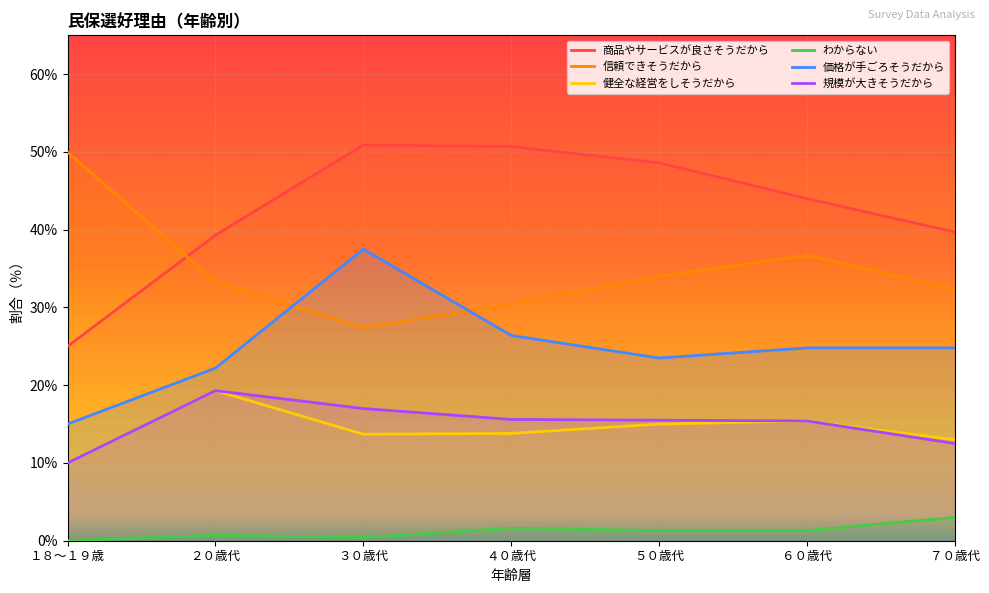

Reading left to right, transcribe all the data shown in this chart.

商品やサービスが良さそうだから: １８～１９歳=25.0	２０歳代=39.3	３０歳代=50.9	４０歳代=50.7	５０歳代=48.6	６０歳代=44.0	７０歳代=39.7
信頼できそうだから: １８～１９歳=50.0	２０歳代=33.3	３０歳代=27.4	４０歳代=30.4	５０歳代=34.0	６０歳代=36.7	７０歳代=32.3
健全な経営をしそうだから: １８～１９歳=10.0	２０歳代=19.3	３０歳代=13.7	４０歳代=13.8	５０歳代=15.0	６０歳代=15.4	７０歳代=13.0
わからない: １８～１９歳=0.0	２０歳代=0.7	３０歳代=0.4	４０歳代=1.6	５０歳代=1.3	６０歳代=1.3	７０歳代=3.0
価格が手ごろそうだから: １８～１９歳=15.0	２０歳代=22.2	３０歳代=37.5	４０歳代=26.4	５０歳代=23.5	６０歳代=24.8	７０歳代=24.8
規模が大きそうだから: １８～１９歳=10.0	２０歳代=19.3	３０歳代=17.0	４０歳代=15.6	５０歳代=15.5	６０歳代=15.4	７０歳代=12.5